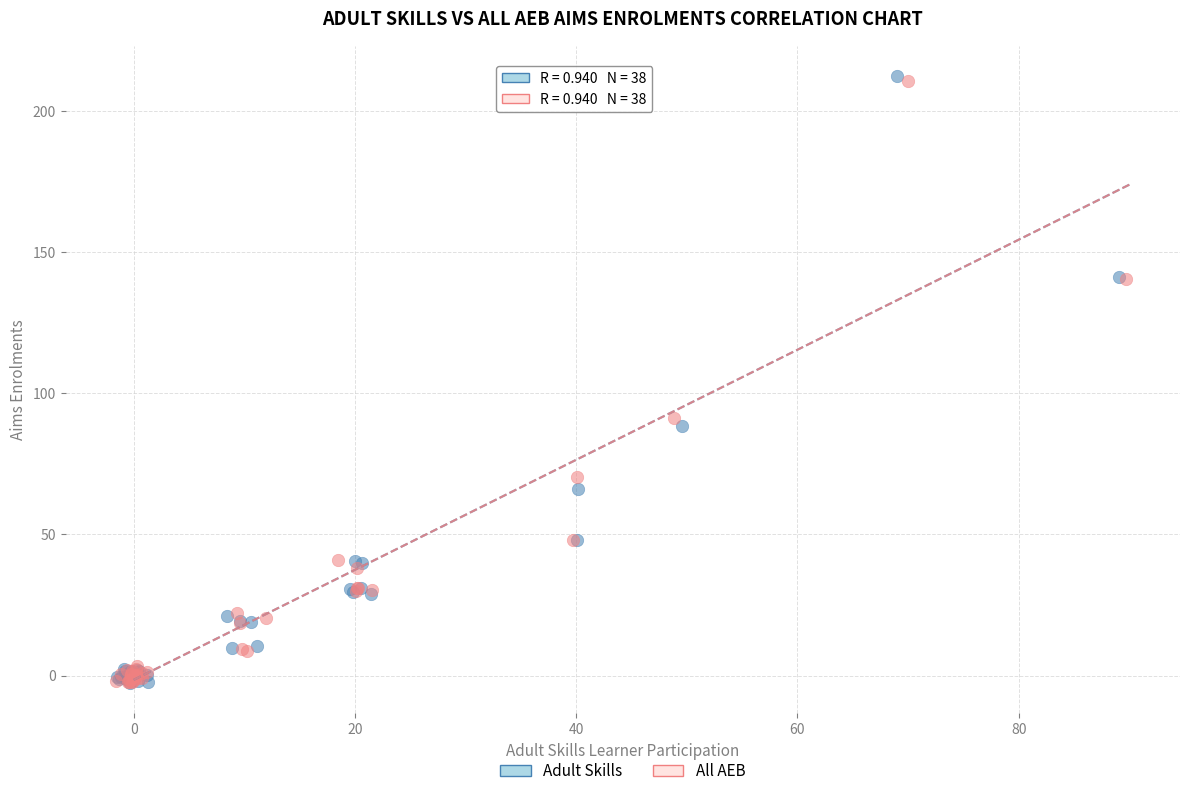

Which series has the largest Y range (max minus min)?

Adult Skills